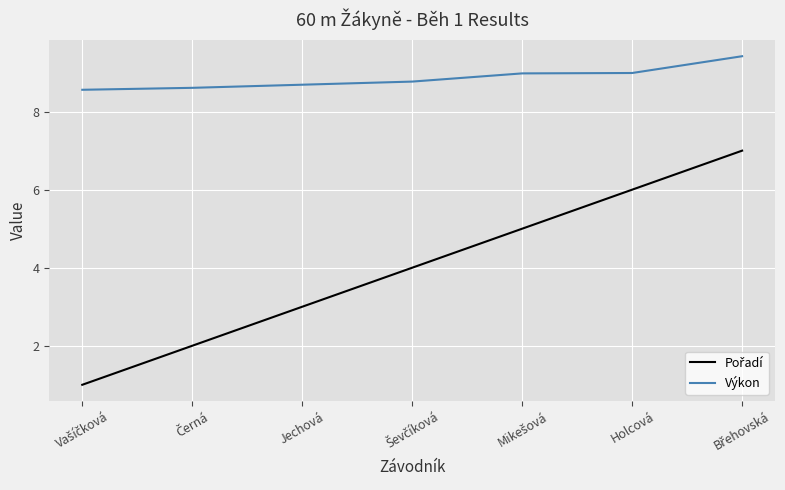

How many lines are shown in the chart?

2